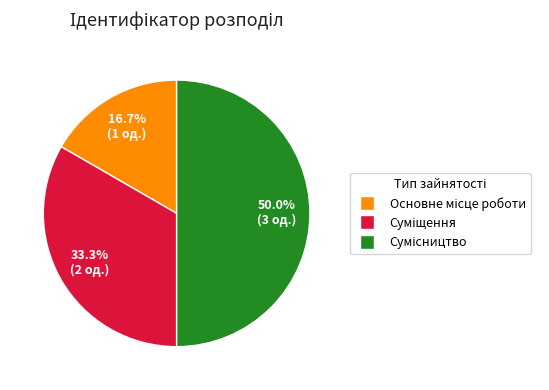

How many segments does this pie chart have?

3